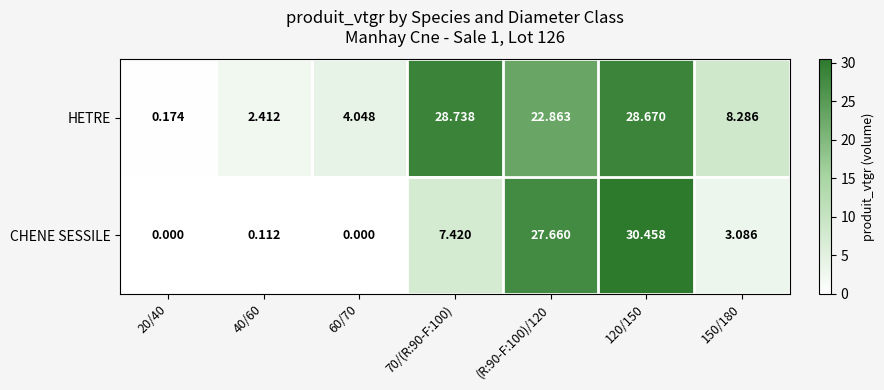

Which series has the largest range (max minus min)?

CHENE SESSILE